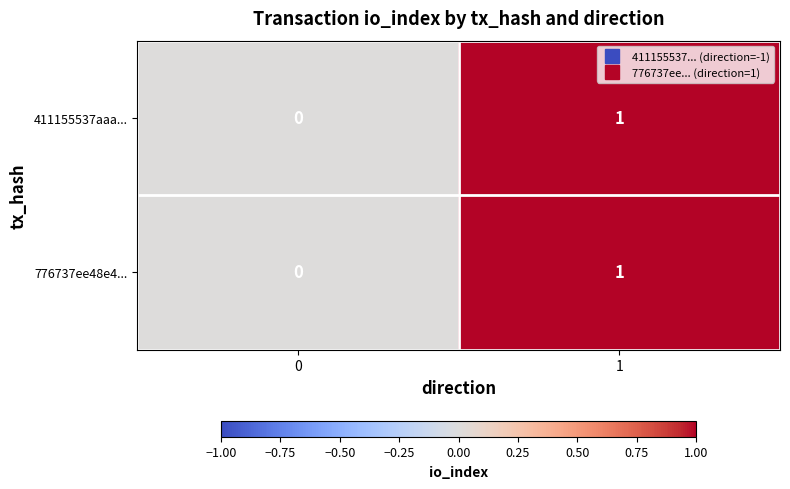

The value of 411155537aaa... at 0 is 0. True or false?

True